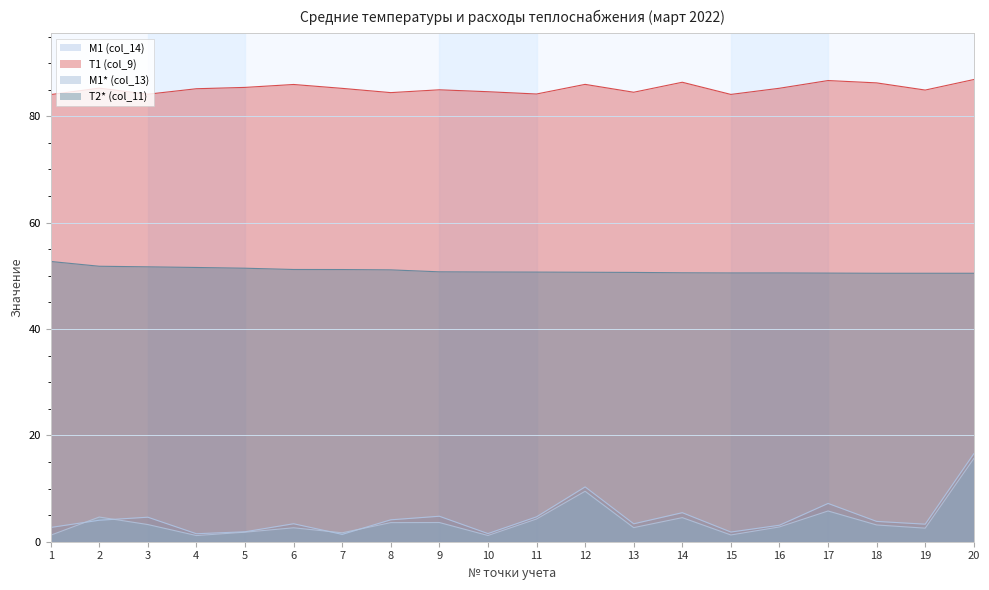

Which category has the highest value across all series?

20